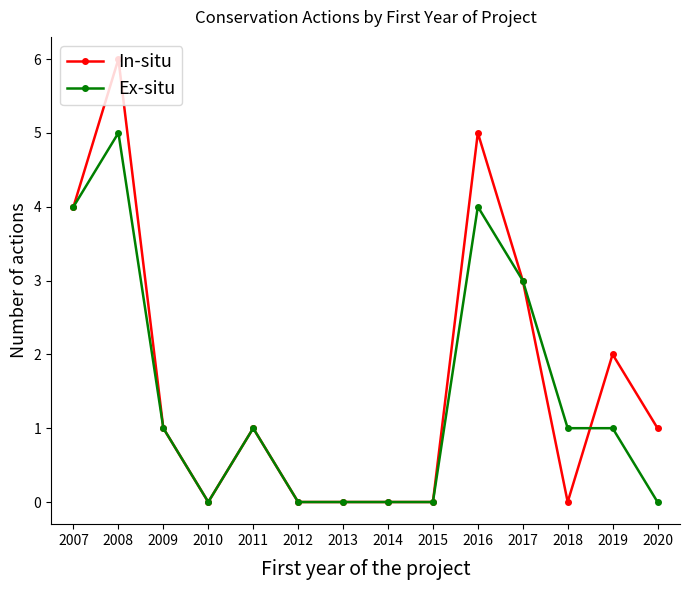

At which category does In-situ reach its first local peak?

2008